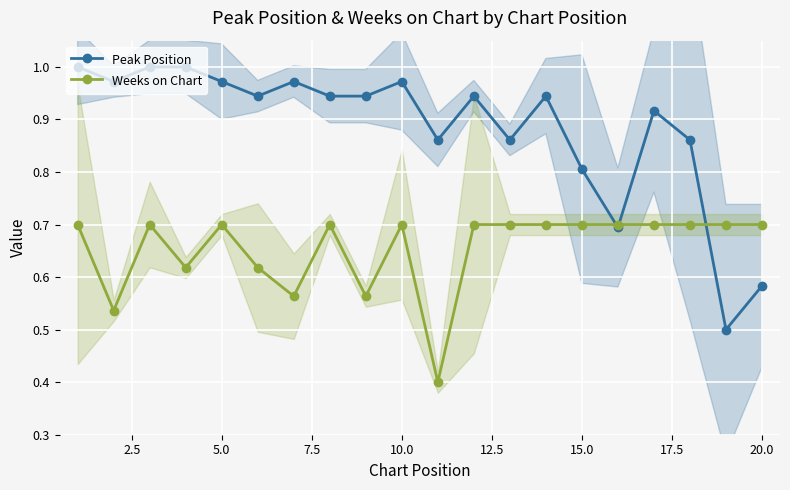

After their last crossing, which series has the higher values: Weeks on Chart or Peak Position?

Weeks on Chart